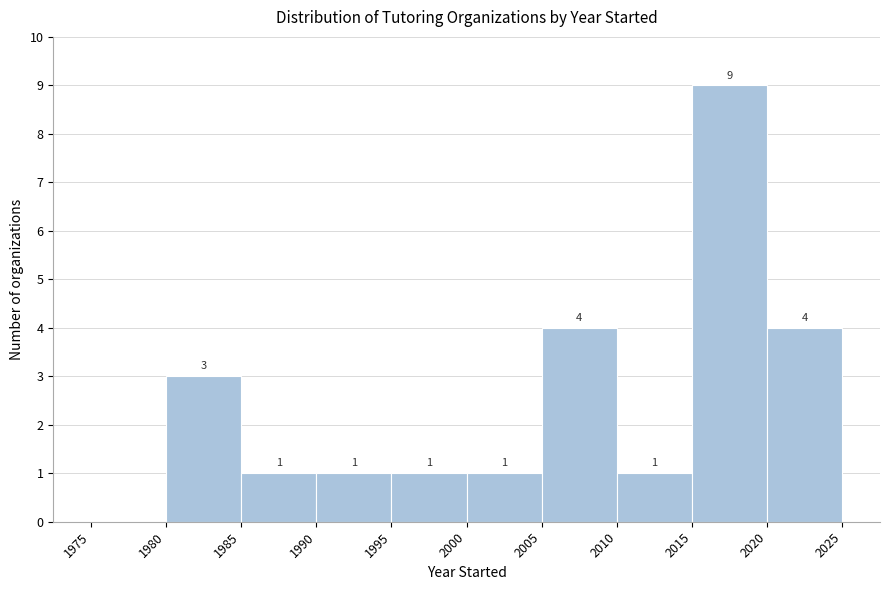

Over which range of the x-axis is the bar tallest?

2015 to 2020